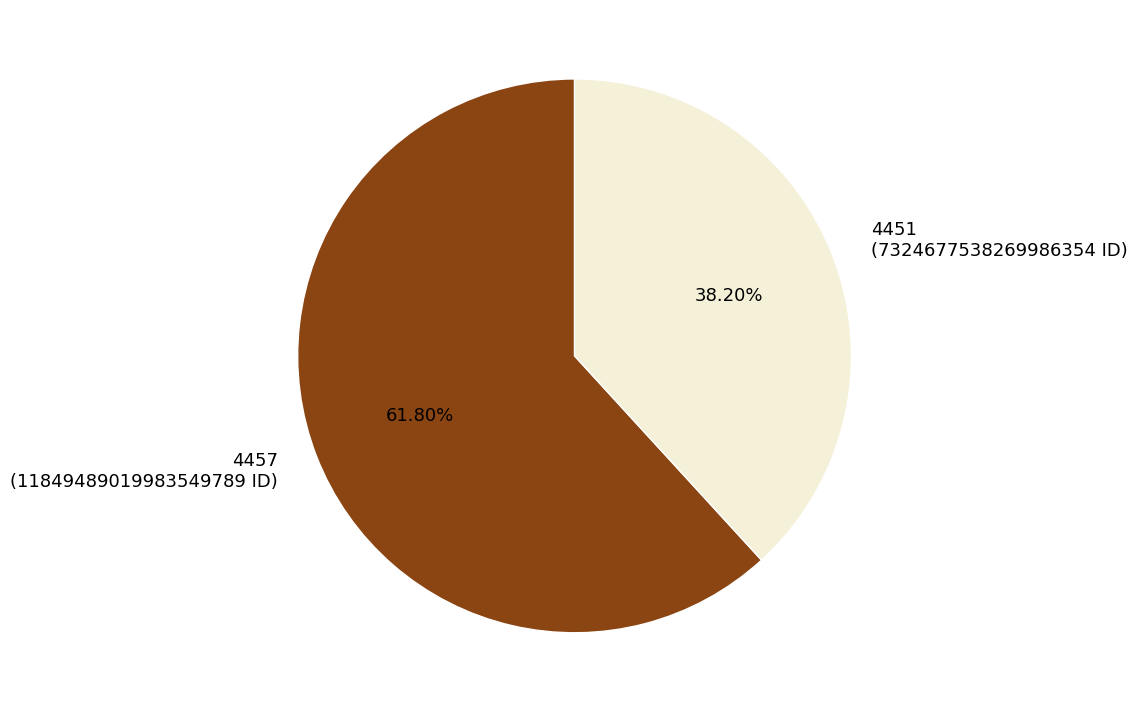

What percentage do 4457 and 4451 together represent?

100.0%